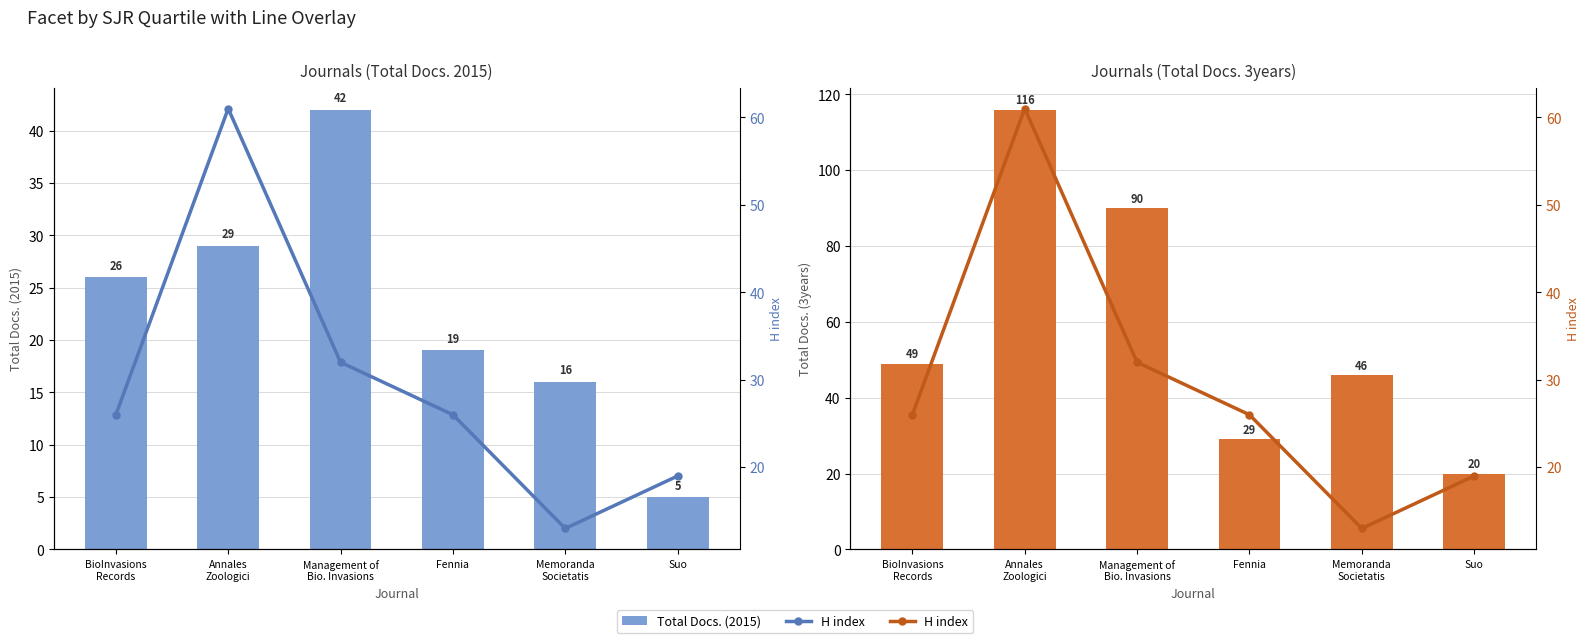

At which label does H index first exceed 26?

Annales
Zoologici